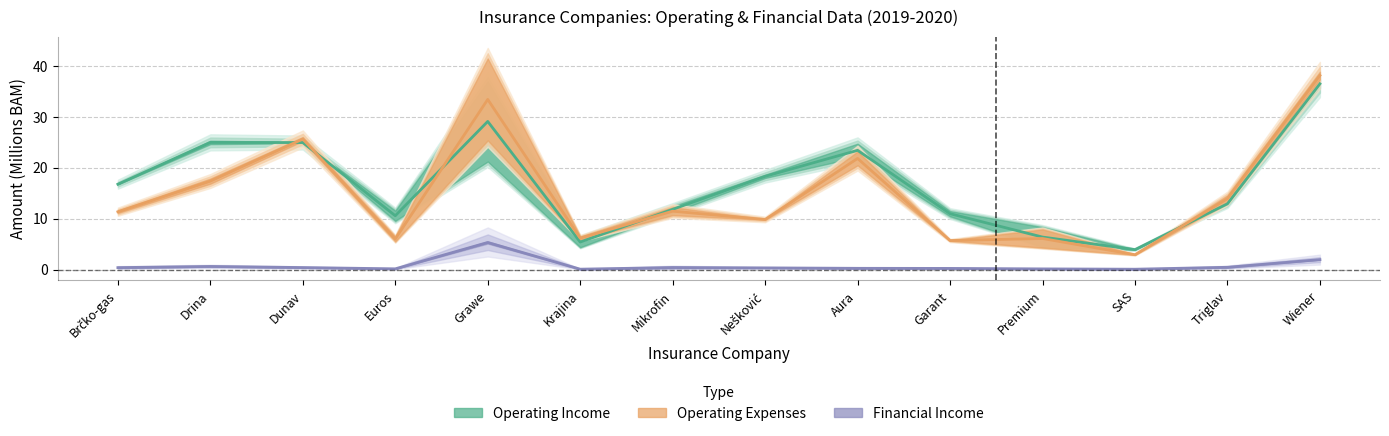

What is the difference between the maximum and second lowest values in the Operating expenses 2020 series?

32.4